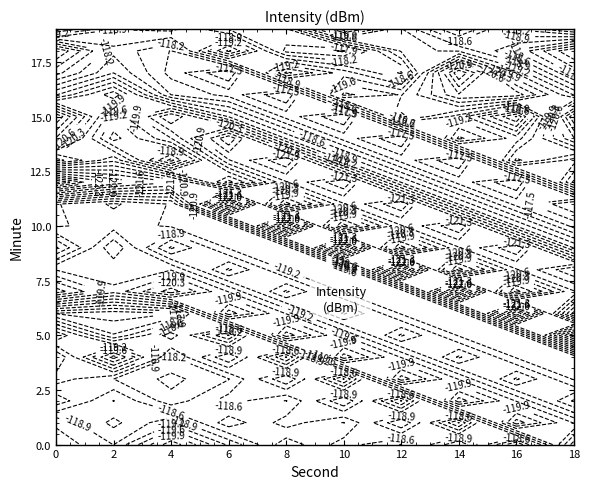

Reading left to right, what are all the values shown in this chart?

0: 0=-119.5	1=-119.2	2=-118.0	3=-118.7	4=-118.2	5=-119.6	6=-117.5	7=-120.8	8=-119.6	9=-118.2	10=-119.3	11=-119.3	12=-123.3	13=-119.1	14=-120.9	15=-121.9	16=-119.2	17=-117.8	18=-116.9	19=-120.0
2: 0=-118.9	1=-118.5	2=-118.9	3=-118.2	4=-120.4	5=-117.9	6=-117.3	7=-119.7	8=-119.3	9=-119.9	10=-119.1	11=-118.8	12=-121.9	13=-120.2	14=-118.8	15=-119.2	16=-120.5	17=-118.9	18=-118.5	19=-118.9
4: 0=-120.5	1=-119.2	2=-118.0	3=-117.8	4=-118.2	5=-119.1	6=-117.5	7=-120.8	8=-119.6	9=-118.2	10=-119.3	11=-119.3	12=-121.3	13=-118.1	14=-119.9	15=-120.9	16=-118.2	17=-117.8	18=-117.9	19=-119.0
6: 0=-119.2	1=-118.0	2=-118.7	3=-118.2	4=-119.6	5=-117.5	6=-120.8	7=-119.6	8=-118.2	9=-119.3	10=-119.3	11=-123.3	12=-119.1	13=-120.9	14=-121.9	15=-119.2	16=-117.8	17=-116.9	18=-120.0	19=-118.2
8: 0=-118.0	1=-118.7	2=-118.2	3=-119.6	4=-117.5	5=-120.8	6=-119.6	7=-118.2	8=-119.3	9=-119.3	10=-123.3	11=-119.1	12=-120.9	13=-121.9	14=-119.2	15=-117.8	16=-116.9	17=-120.0	18=-117.8	19=-118.2
10: 0=-118.7	1=-118.2	2=-119.6	3=-117.5	4=-120.8	5=-119.6	6=-118.2	7=-119.3	8=-119.3	9=-123.3	10=-119.1	11=-120.9	12=-121.9	13=-119.2	14=-117.8	15=-116.9	16=-120.0	17=-119.1	18=-117.5	19=-120.8
12: 0=-118.2	1=-119.6	2=-117.5	3=-120.8	4=-119.6	5=-118.2	6=-119.3	7=-119.3	8=-123.3	9=-119.1	10=-120.9	11=-121.9	12=-119.2	13=-117.8	14=-116.9	15=-120.0	16=-119.6	17=-118.2	18=-119.3	19=-119.3
14: 0=-119.6	1=-117.5	2=-120.8	3=-119.6	4=-118.2	5=-119.3	6=-119.3	7=-123.3	8=-119.1	9=-120.9	10=-121.9	11=-119.2	12=-117.8	13=-116.9	14=-120.0	15=-119.1	16=-120.9	17=-121.9	18=-119.2	19=-117.8
16: 0=-117.5	1=-120.8	2=-119.6	3=-118.2	4=-119.3	5=-119.3	6=-123.3	7=-119.1	8=-120.9	9=-121.9	10=-119.2	11=-117.8	12=-116.9	13=-120.0	14=-119.1	15=-117.5	16=-120.8	17=-119.6	18=-118.2	19=-119.3
18: 0=-120.8	1=-119.6	2=-118.2	3=-119.3	4=-119.3	5=-123.3	6=-119.1	7=-120.9	8=-121.9	9=-119.2	10=-117.8	11=-116.9	12=-120.0	13=-119.1	14=-120.9	15=-121.9	16=-119.2	17=-117.8	18=-116.9	19=-120.0